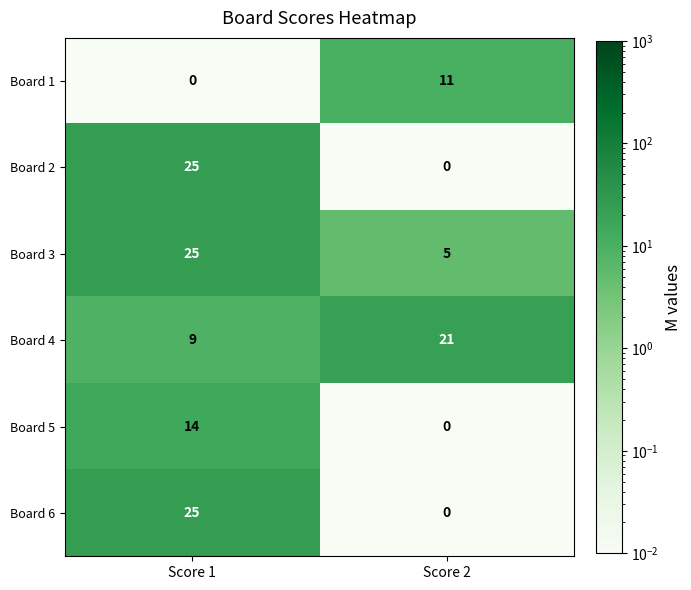

Count the number of categories in the chart.

2